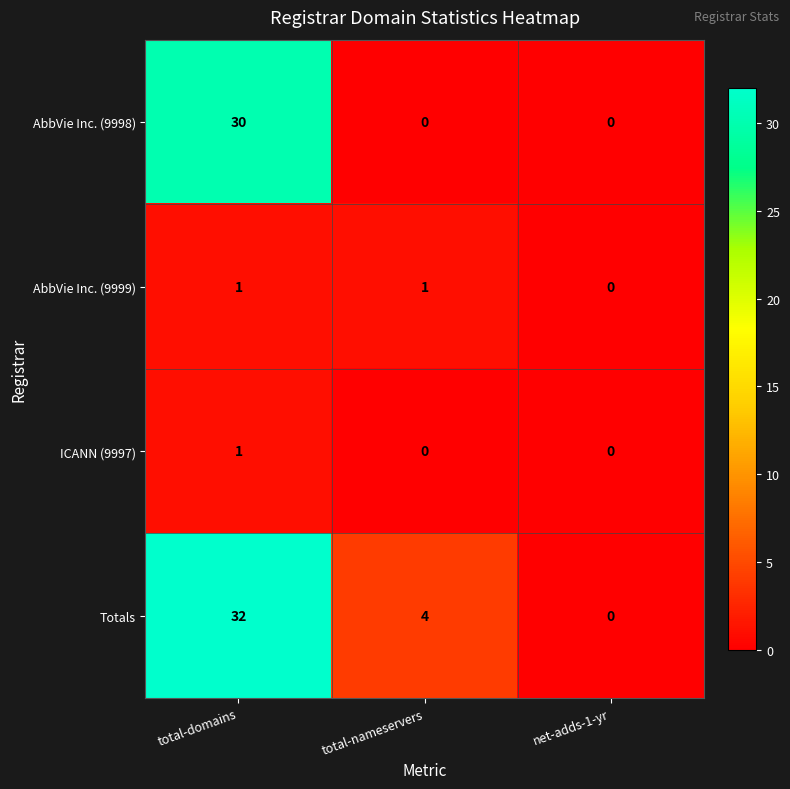

Rank the categories by Totals value from highest to lowest.

total-domains, total-nameservers, net-adds-1-yr